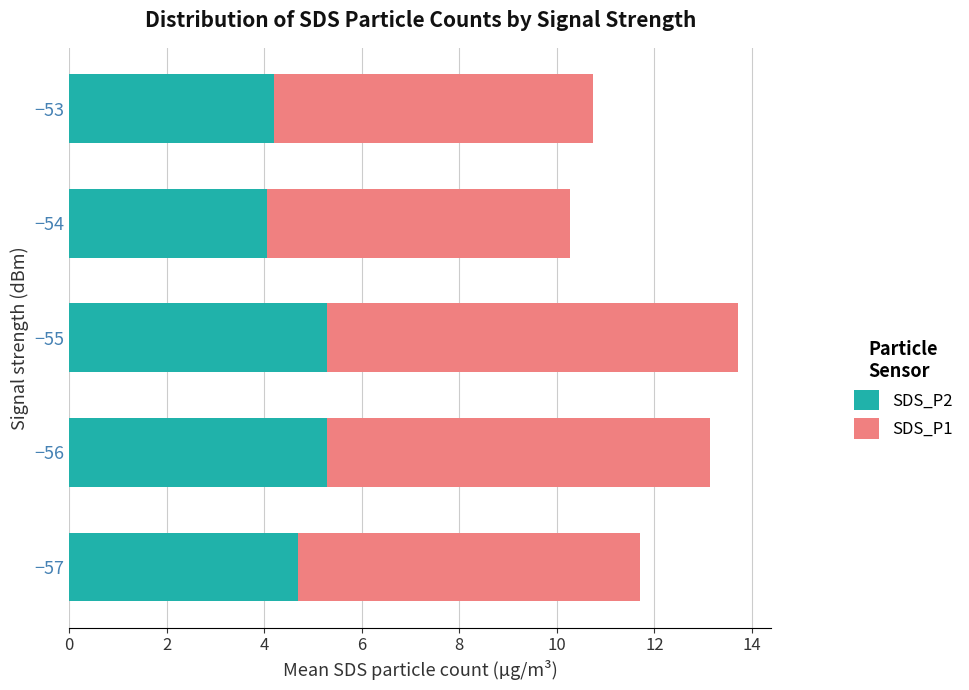

What is the difference between the maximum and minimum values in the SDS_P2 series?

1.2